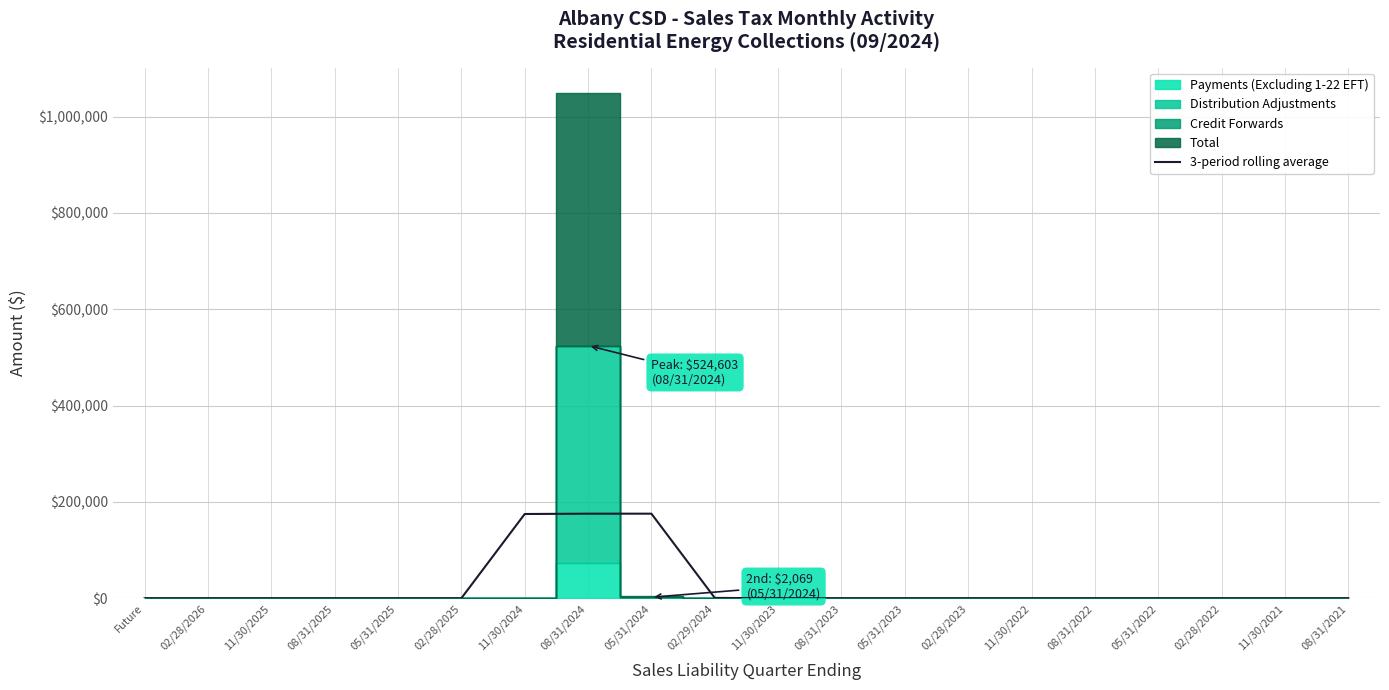

Reading left to right, transcribe all the data shown in this chart.

0.0	0.0	0.0	0.0	0.0	0.0	174867.6	175557.4	175557.4	689.8	0.0	0.0	0.0	0.0	0.0	0.0	0.0	0.0	0.0	0.0